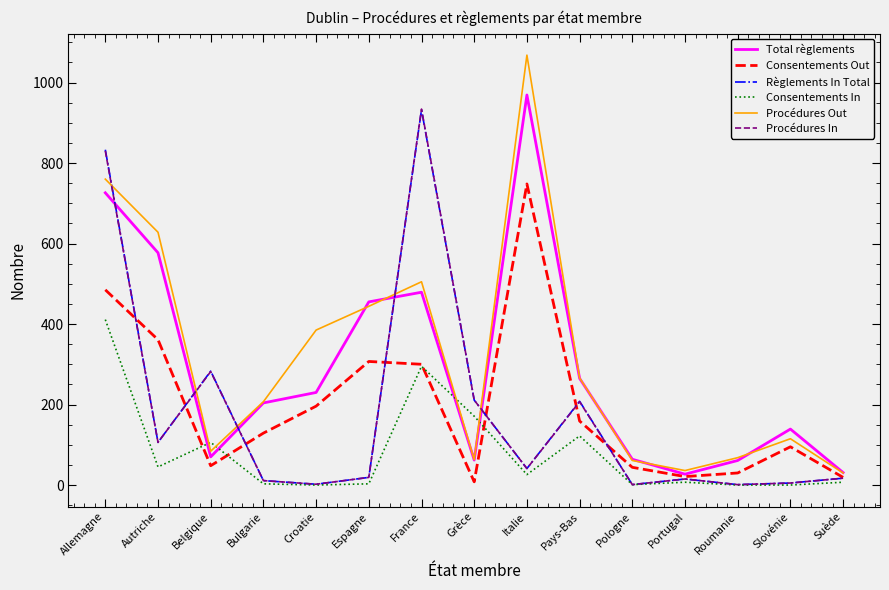

True or false: Consentements In and Total règlements cross at least once.

True